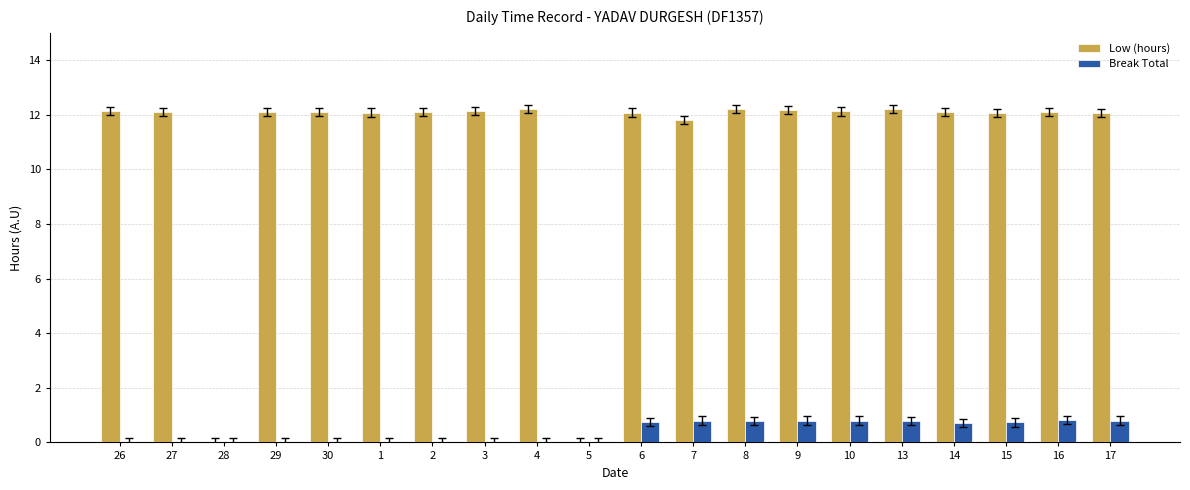

Is the value of Break Total at 13 greater than the value of Low (hours) at 5?

Yes